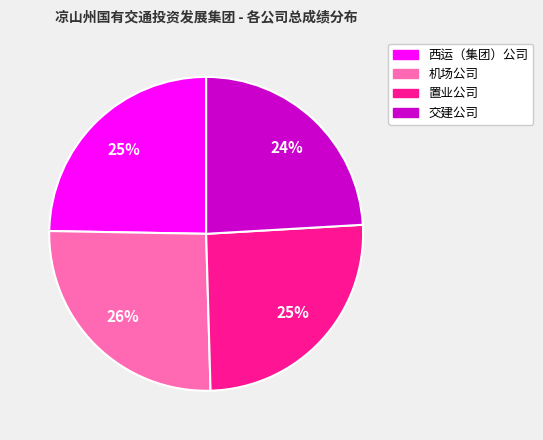

To the nearest percent, what is the combined percentage of 交建公司 and 机场公司?

50%